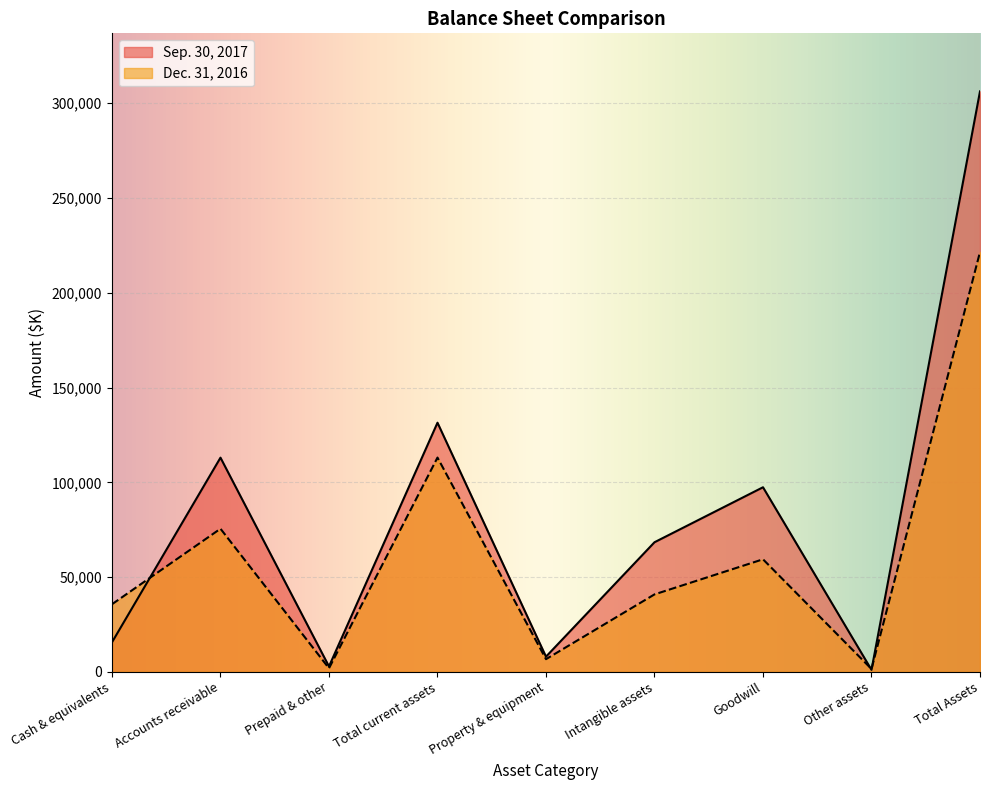

True or false: Dec. 31, 2016 and Sep. 30, 2017 cross at least once.

True